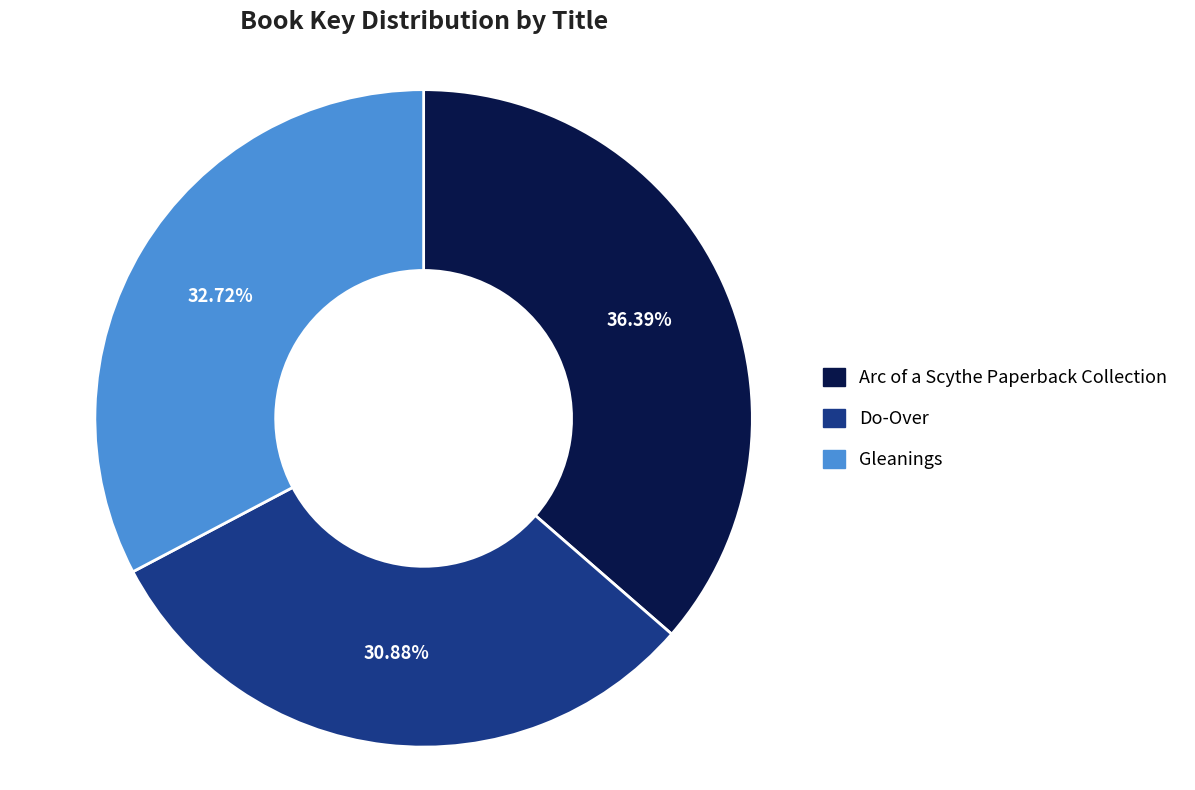

Which category has the biggest portion of the pie?

Arc of a Scythe Paperback Collection